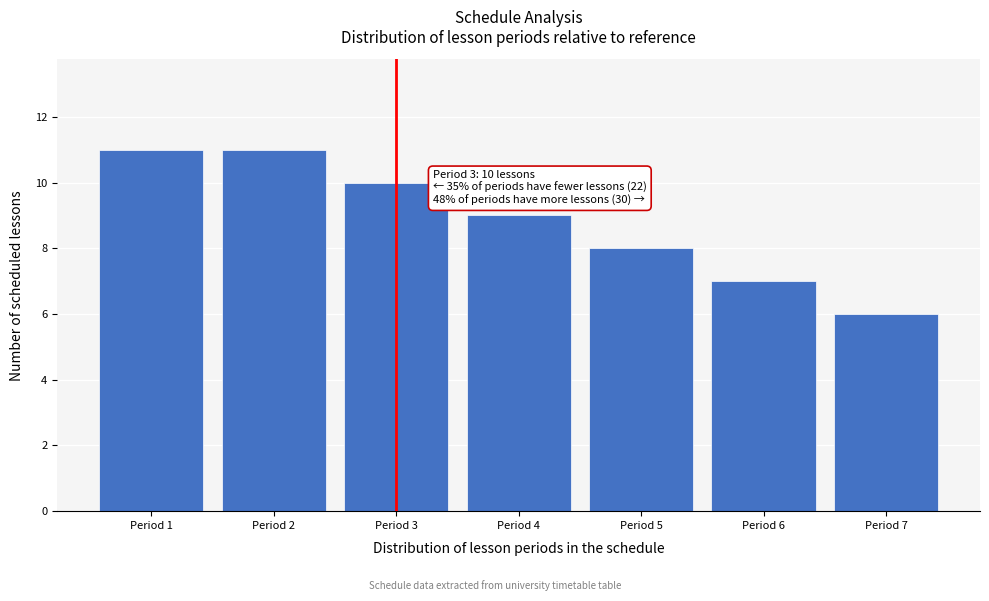

Reading left to right, list all the values displayed in this chart.

11	11	10	9	8	7	6